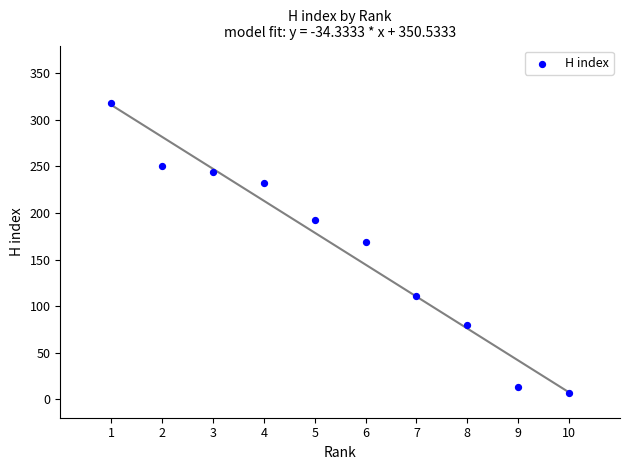

What is the range of Y values (max minus min)?

311